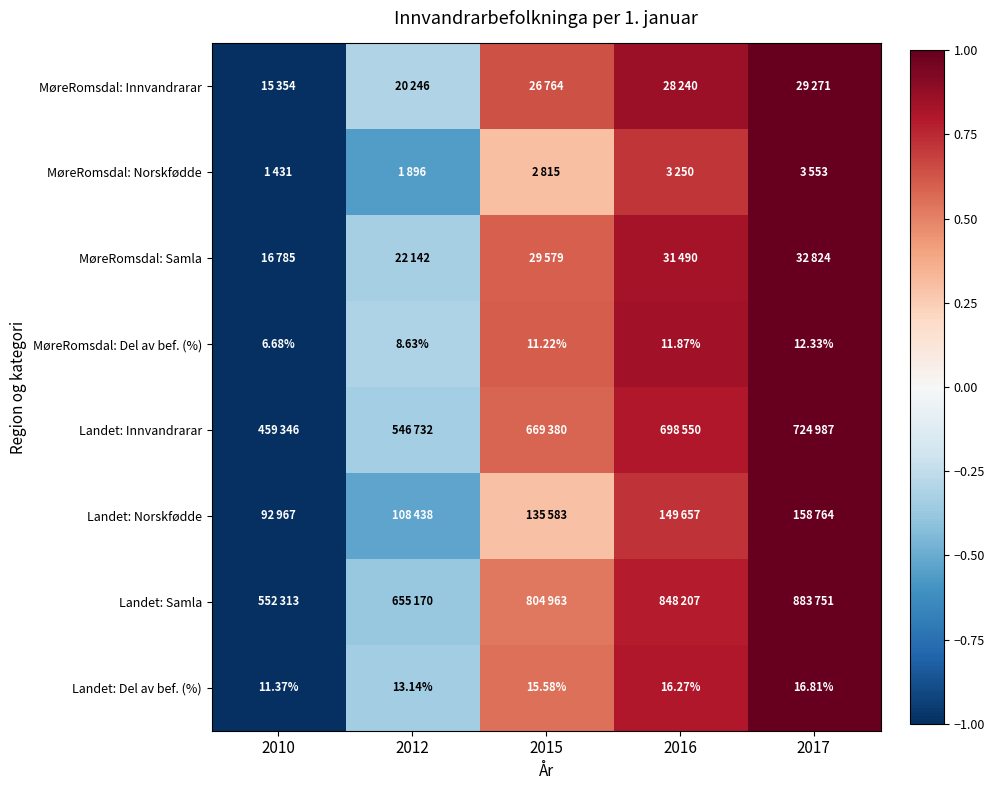

How many values in the Landet: Del av bef. (%) series exceed 15?

3